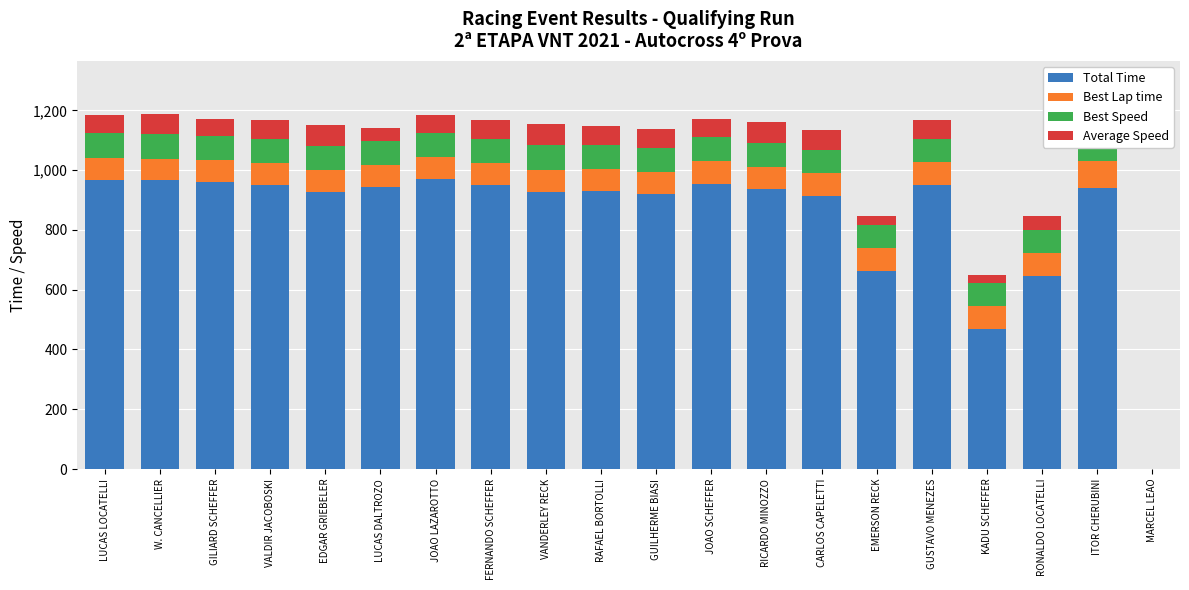

The Total Time series shows 664.0 at EMERSON RECK. True or false?

True